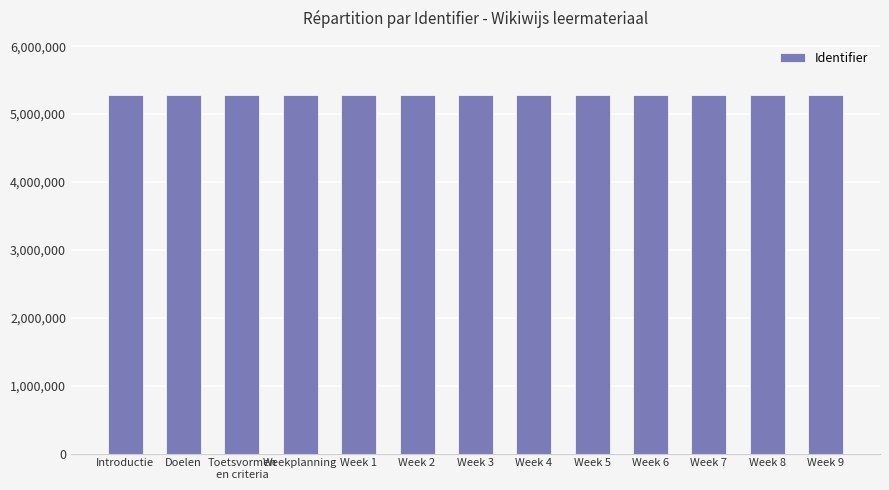

Does the chart contain stacked bars?

No